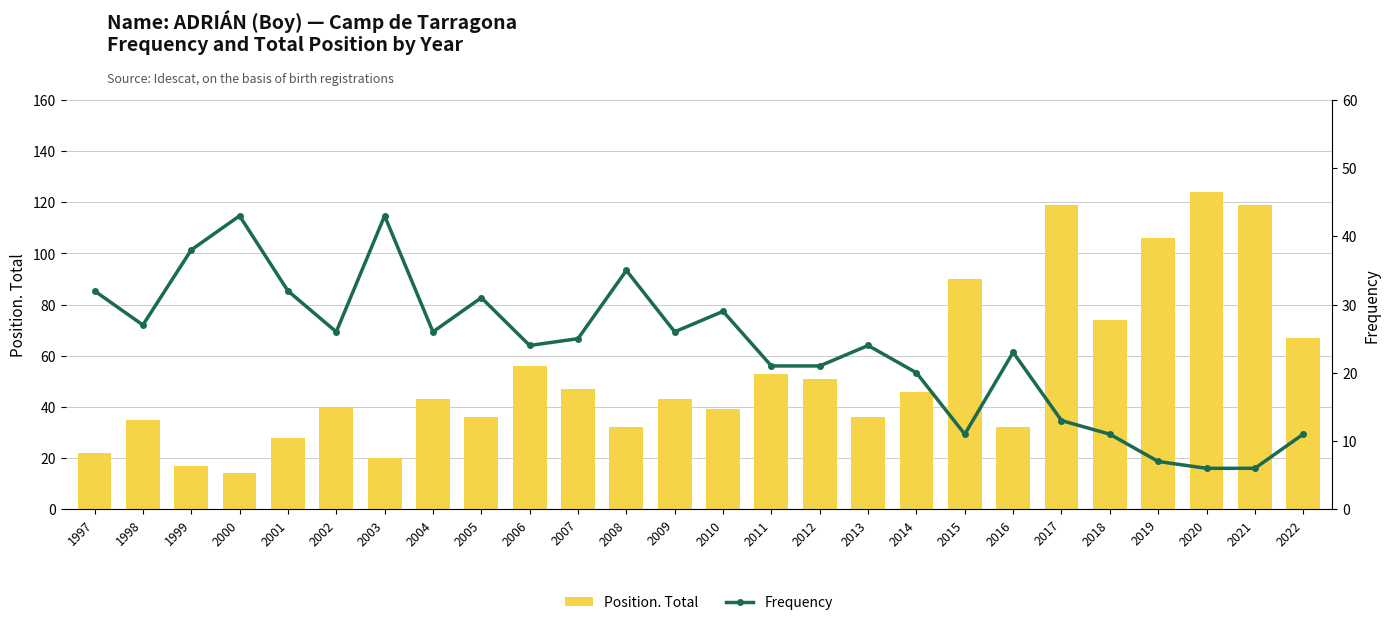

Count the number of categories in the chart.

26